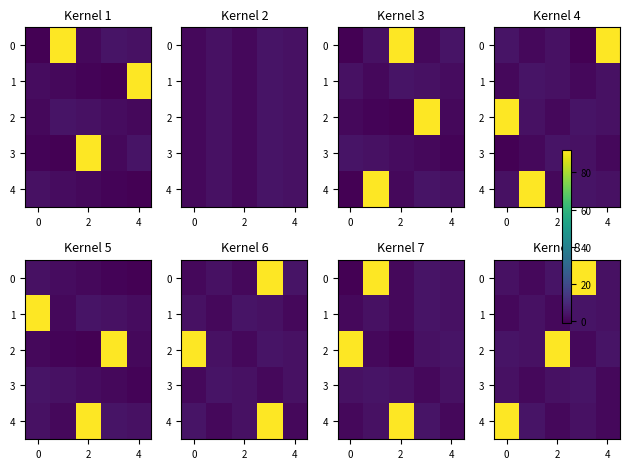

How many values in the row_1 series exceed 3?

1